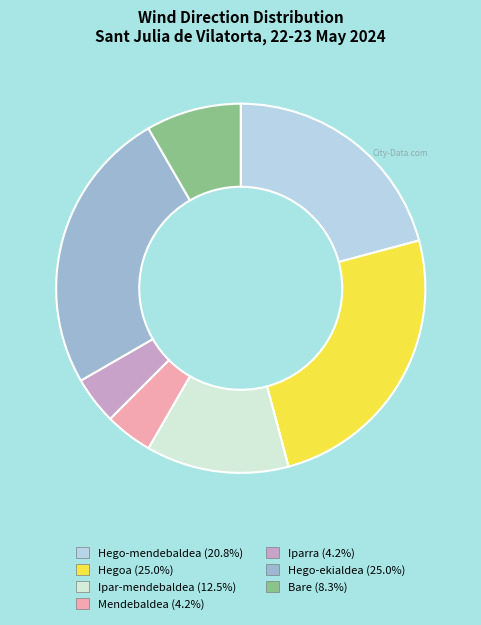

Approximately how many times larger is the value at Bare (8.3%) compared to Hego-mendebaldea (20.8%)?

0.4